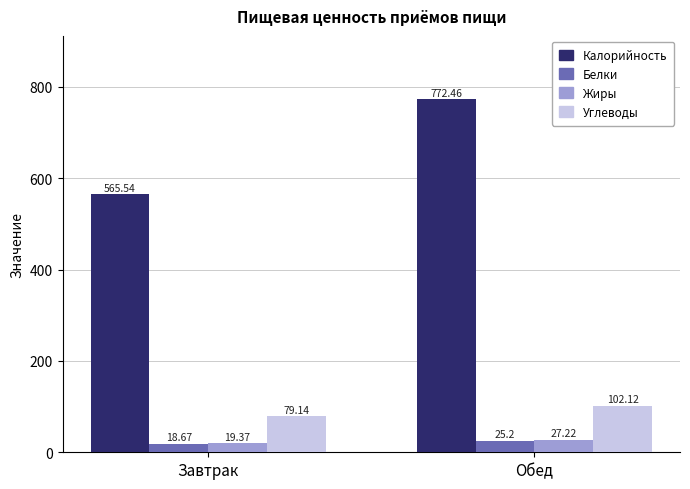

What is the difference between the Углеводы values at Обед and Завтрак?

23.0